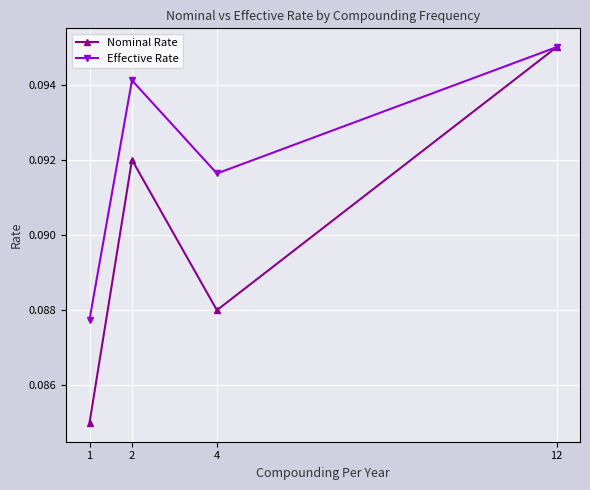

Which category has the highest value in the Nominal Rate series?

12